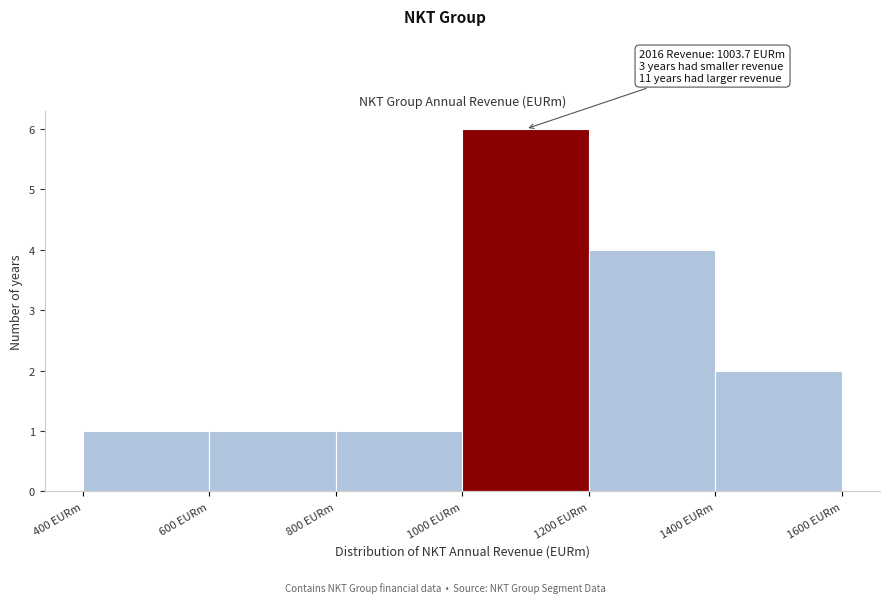

Over which range of the x-axis is the bar tallest?

1000 to 1200